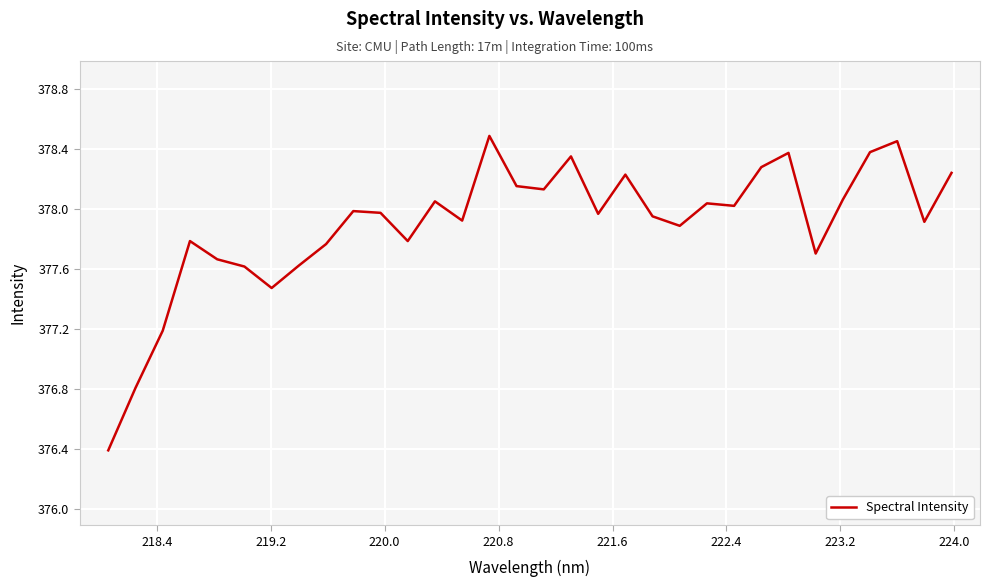

How many lines are shown in the chart?

1